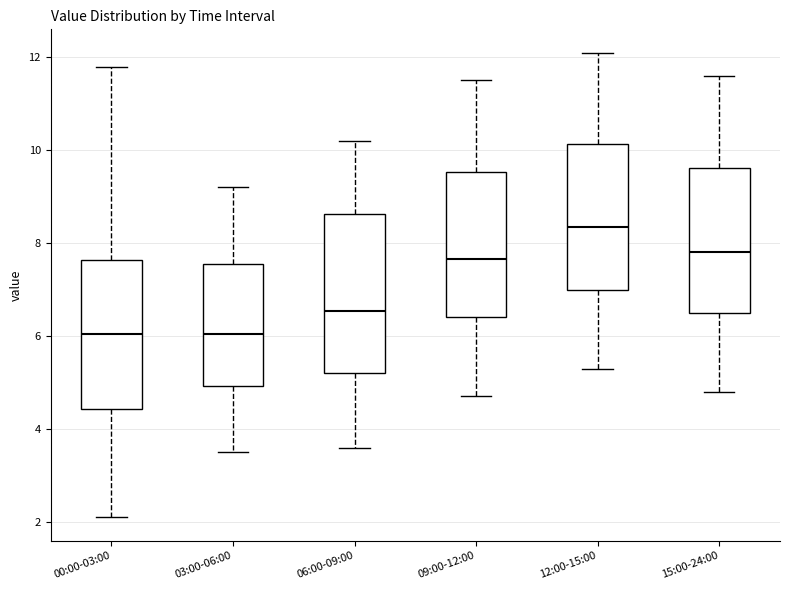

Which box's median line is the highest?

12:00-15:00